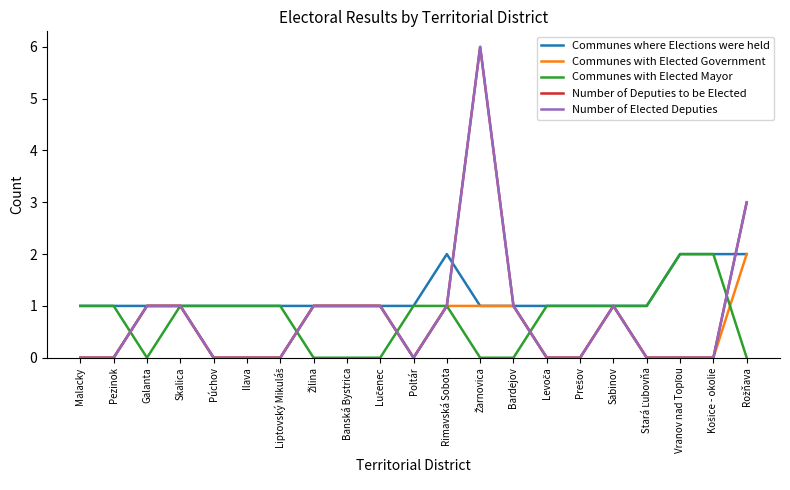

In Number of Deputies to be Elected, how many points are lower than both neighbors (excluding endpoints)?

1